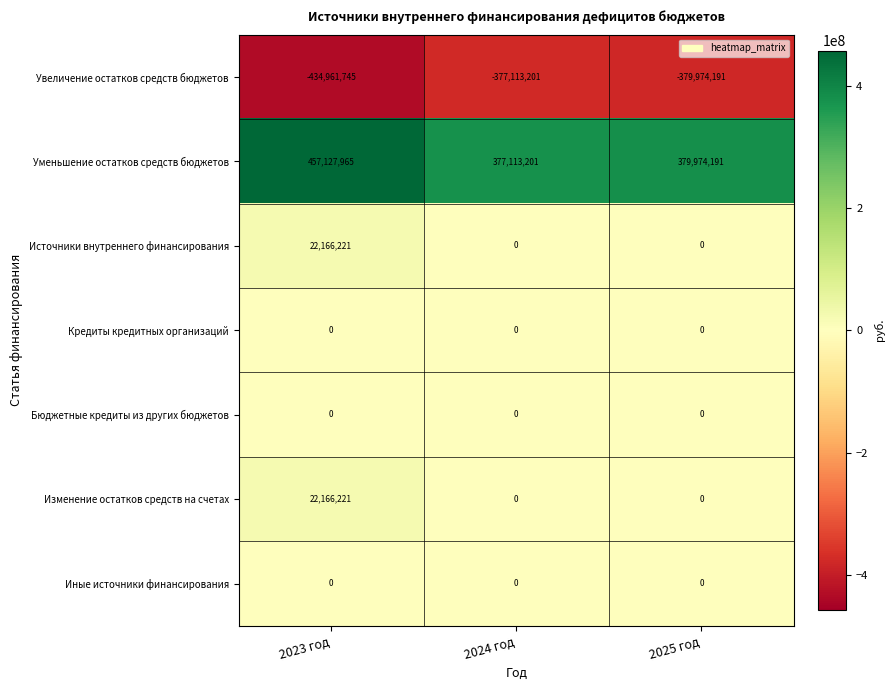

Count the number of data series in this chart.

7